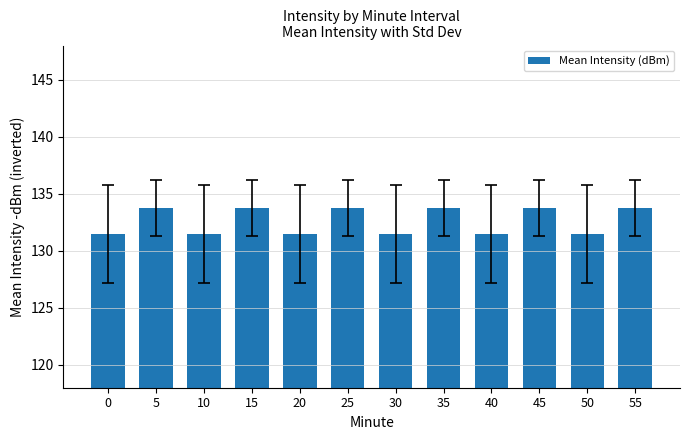

Reading right to left, what are all the values shown in this chart?

55=133.8	50=131.4	45=133.8	40=131.4	35=133.8	30=131.4	25=133.8	20=131.4	15=133.8	10=131.4	5=133.8	0=131.4